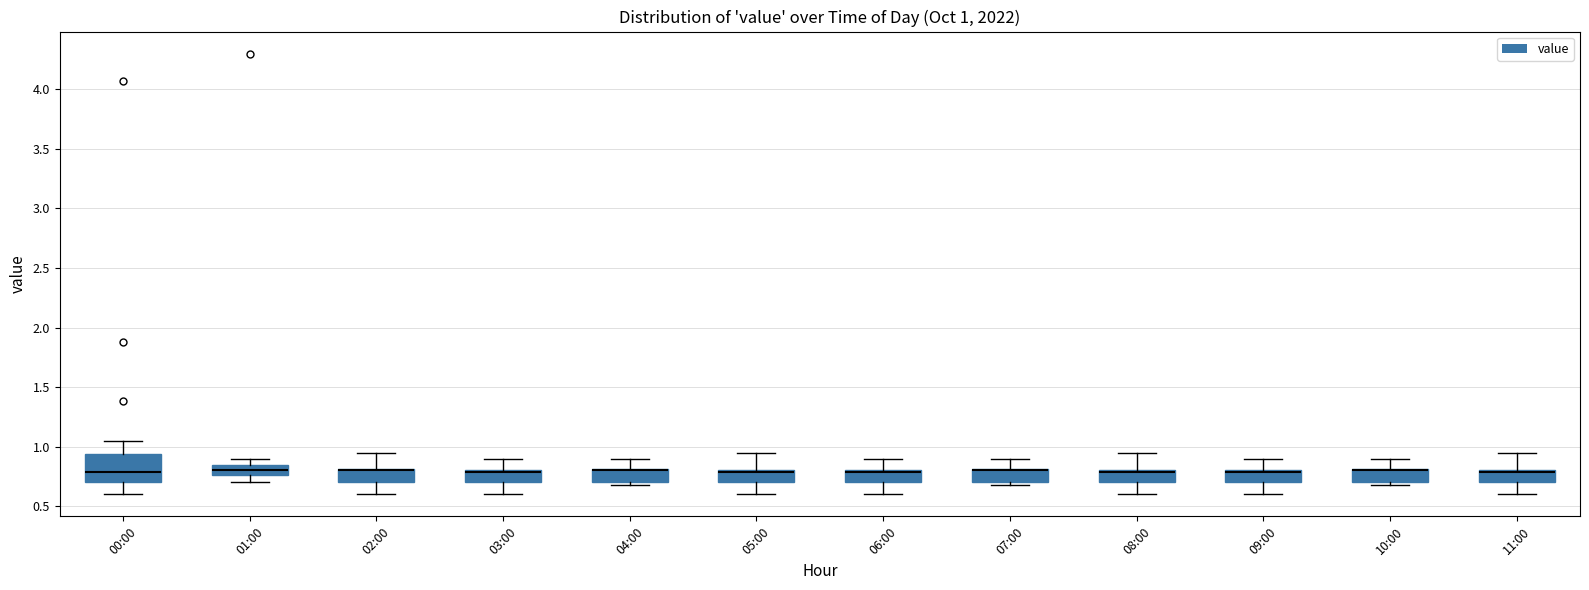

Which box is the tallest, from its lower edge to its upper edge?

00:00